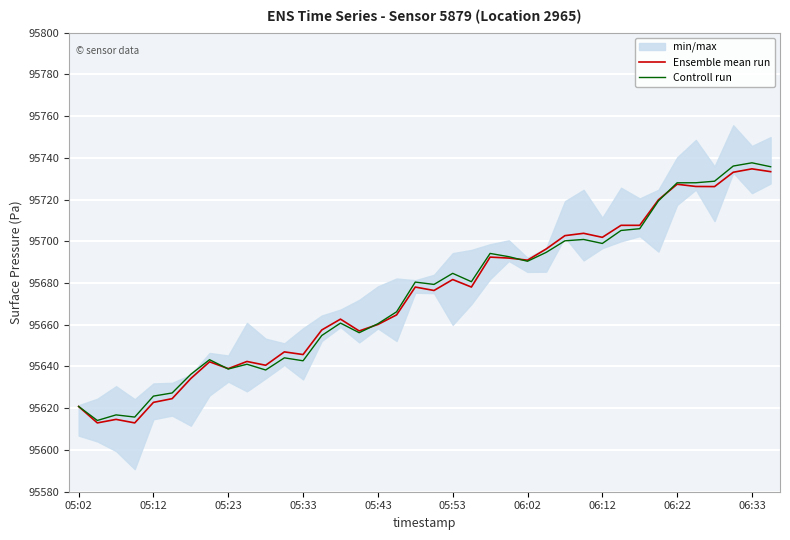

Read the Controll run value at 35.

95736.0